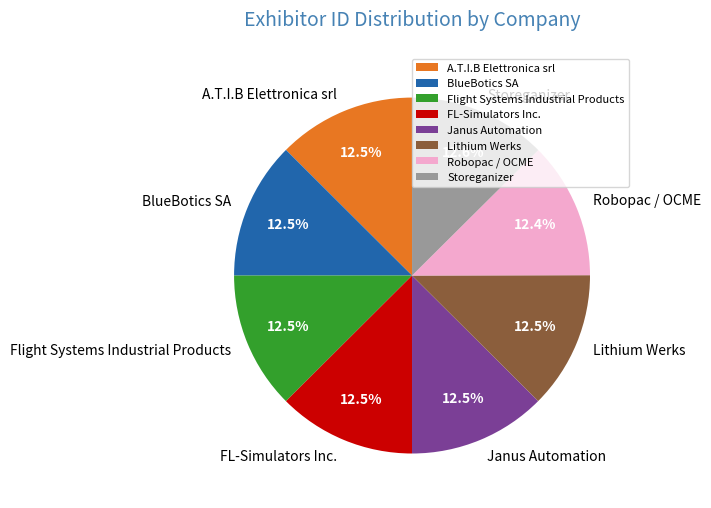

What portion of the pie excludes Flight Systems Industrial Products?

87.5%